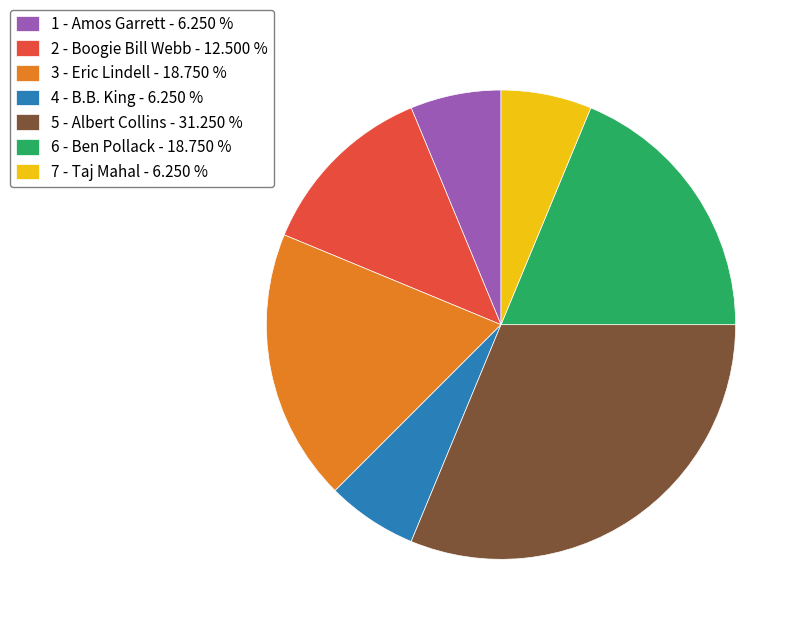

Does 6 - Ben Pollack represent more than half of the total?

No